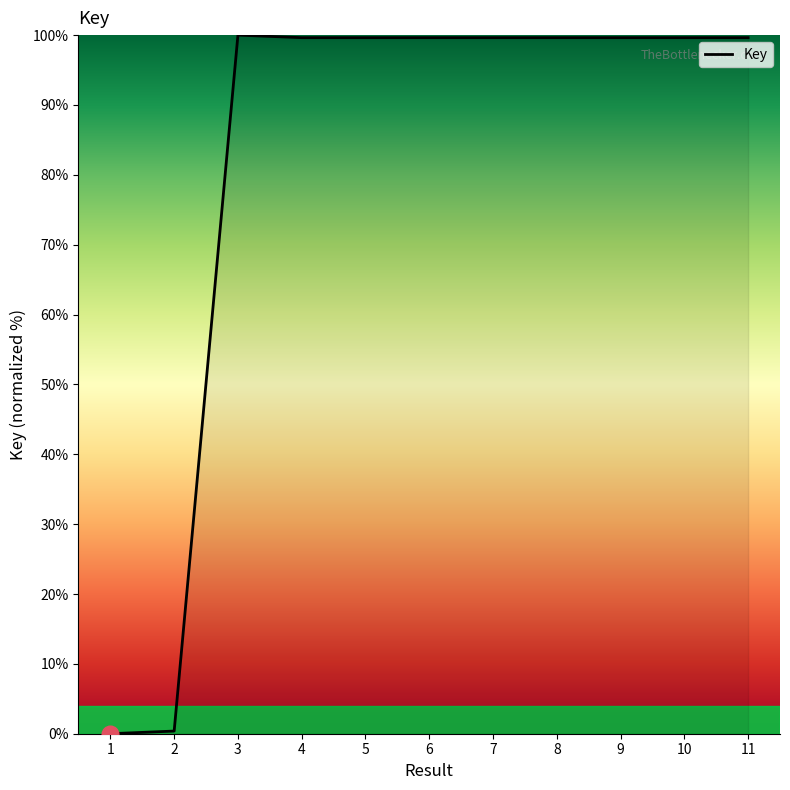

The chart shows a value of 174.7 at 9. True or false?

False